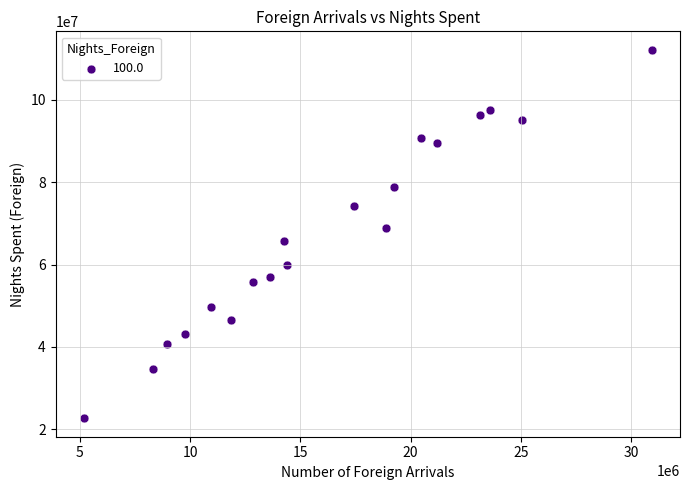

What is the range of Y values (max minus min)?

89544013